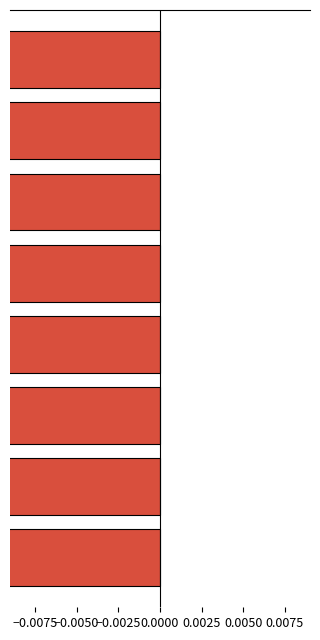

Where is the data nearest to the value -6?

−0.0050